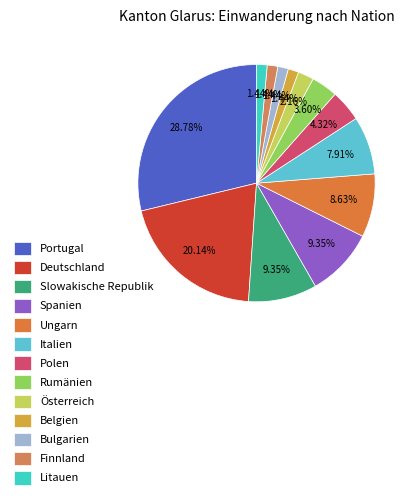

To the nearest percent, what percentage of the pie is Rumänien?

4%